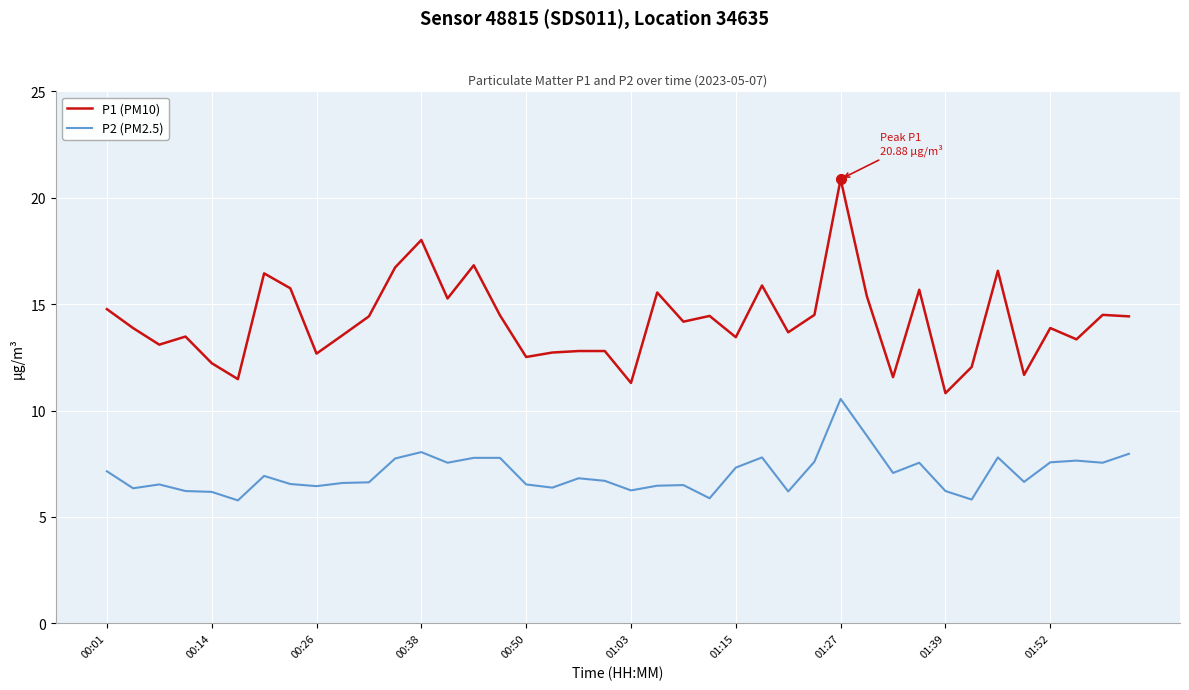

True or false: P2 (PM2.5) and P1 (PM10) cross at least once.

False